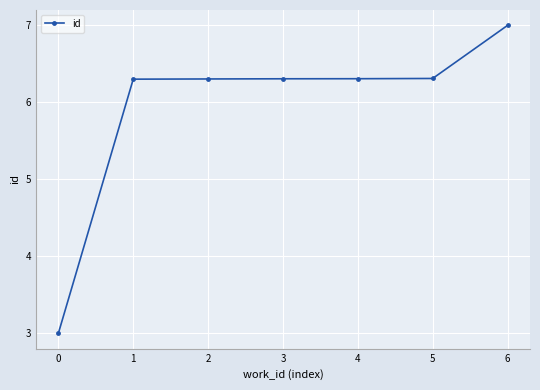

Between 6 and 1, which is larger?

6